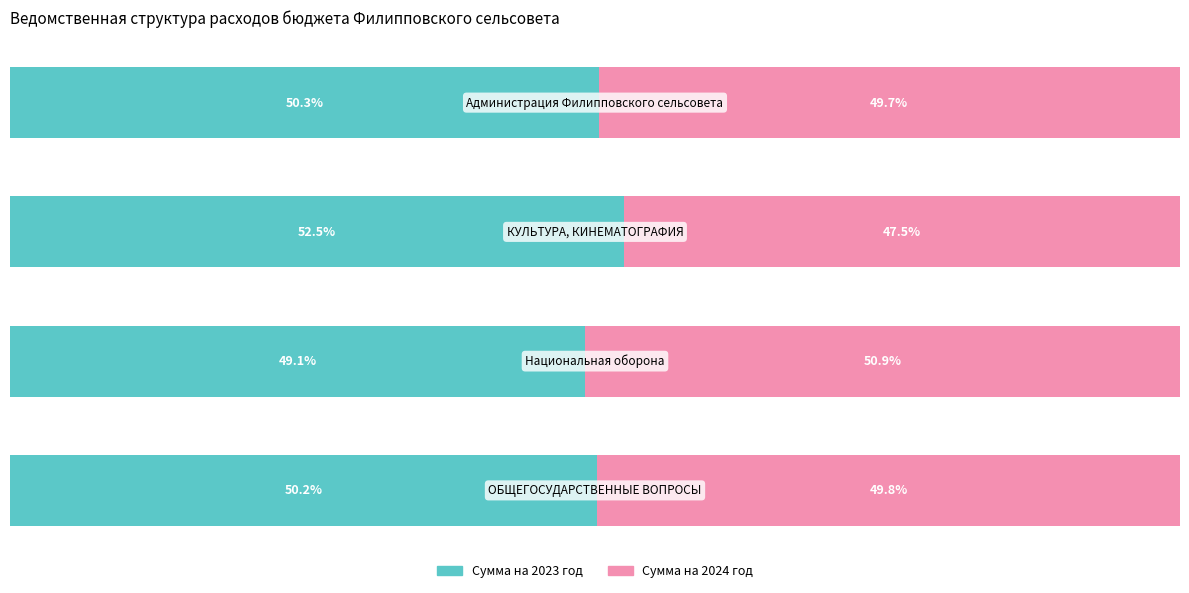

What are all the series names shown in the legend?

Сумма на 2023 год, Сумма на 2024 год